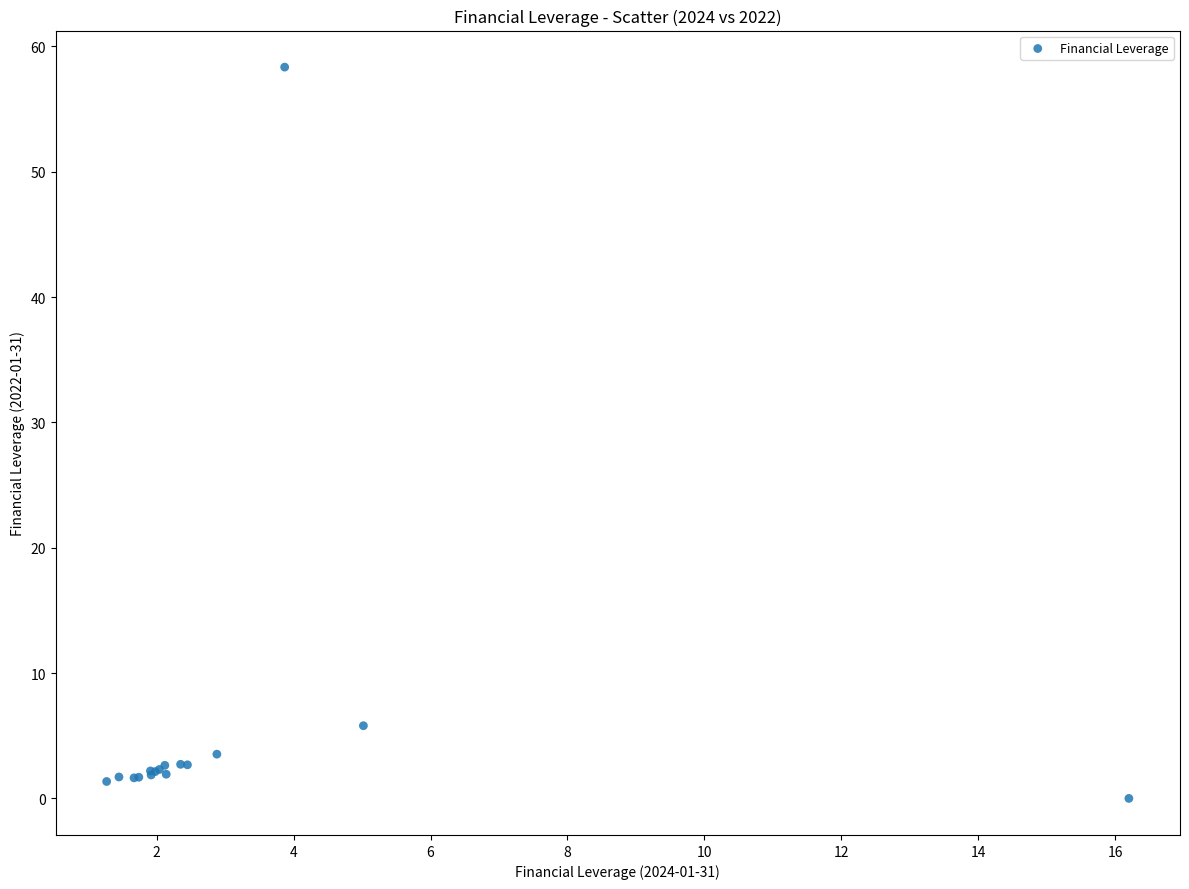

What Y value in the scatter plot is closest to 29?

5.8